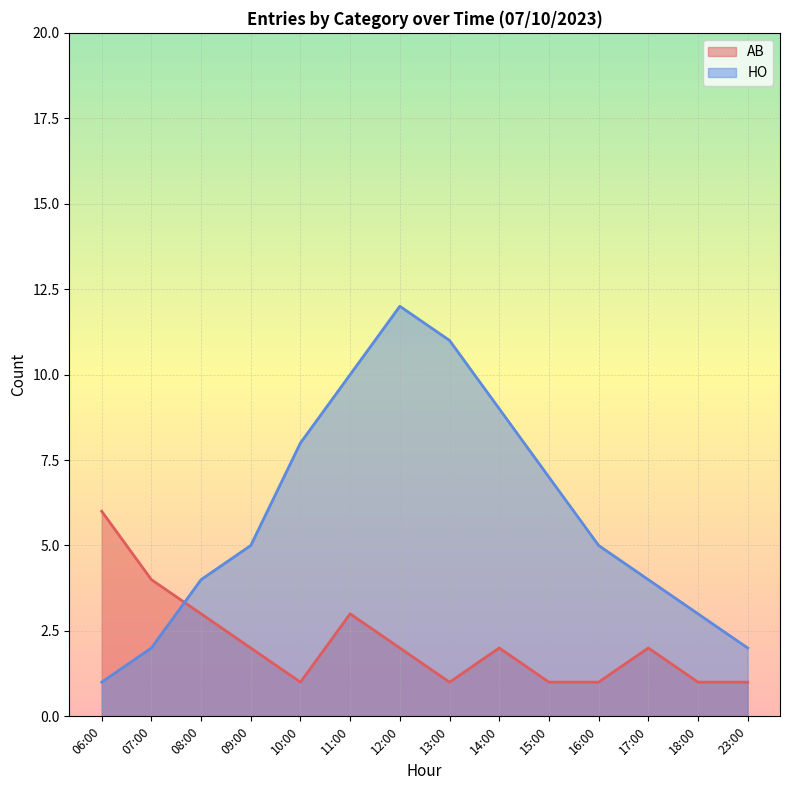

Reading left to right, list all the values displayed in this chart.

AB: 06:00=6	07:00=4	08:00=3	09:00=2	10:00=1	11:00=3	12:00=2	13:00=1	14:00=2	15:00=1	16:00=1	17:00=2	18:00=1	23:00=1
HO: 06:00=1	07:00=2	08:00=4	09:00=5	10:00=8	11:00=10	12:00=12	13:00=11	14:00=9	15:00=7	16:00=5	17:00=4	18:00=3	23:00=2